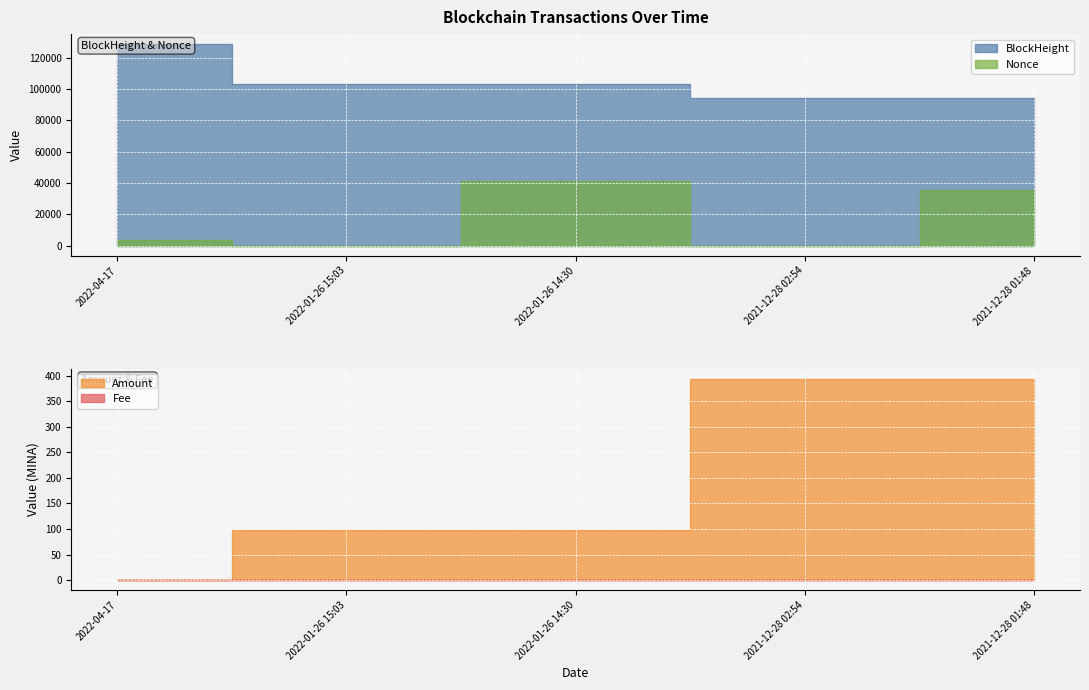

True or false: Nonce and BlockHeight intersect in this chart.

False